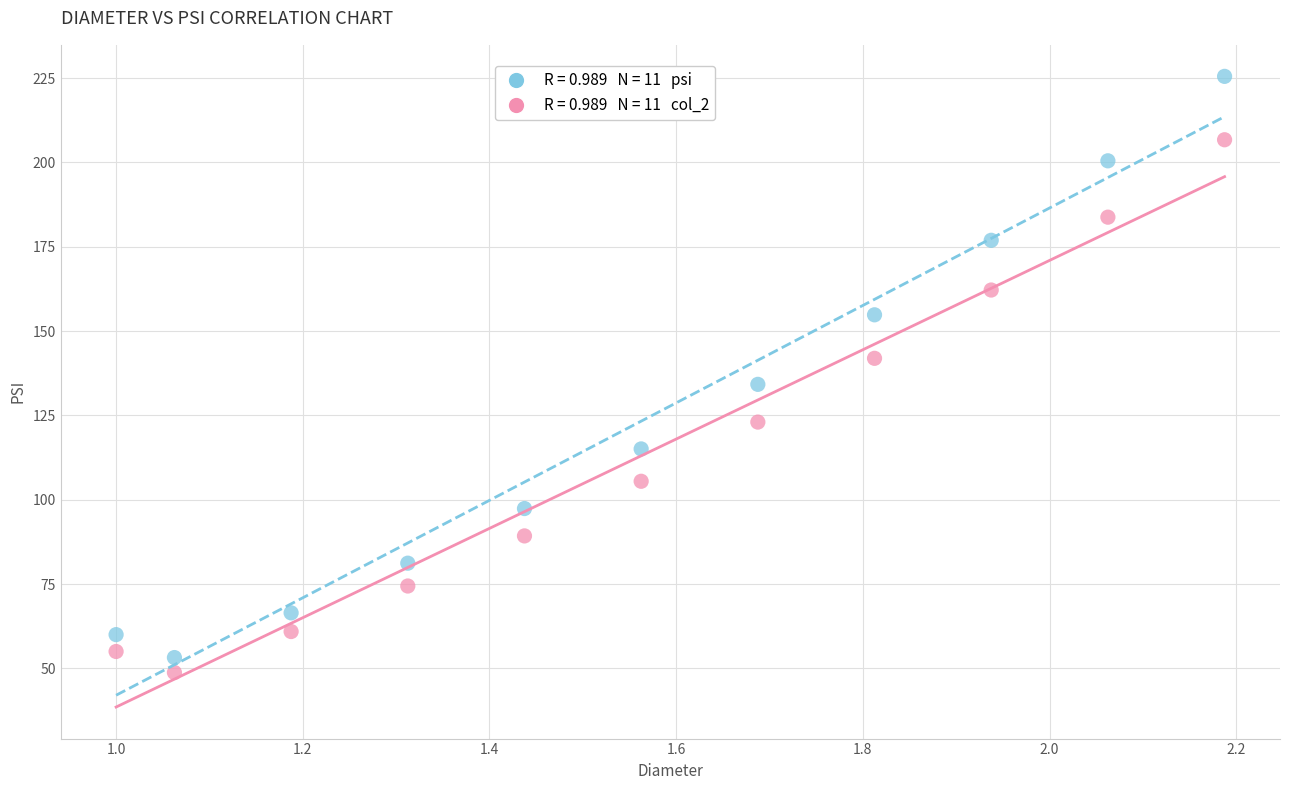

Across all series, what Y value is closest to 137?

134.2